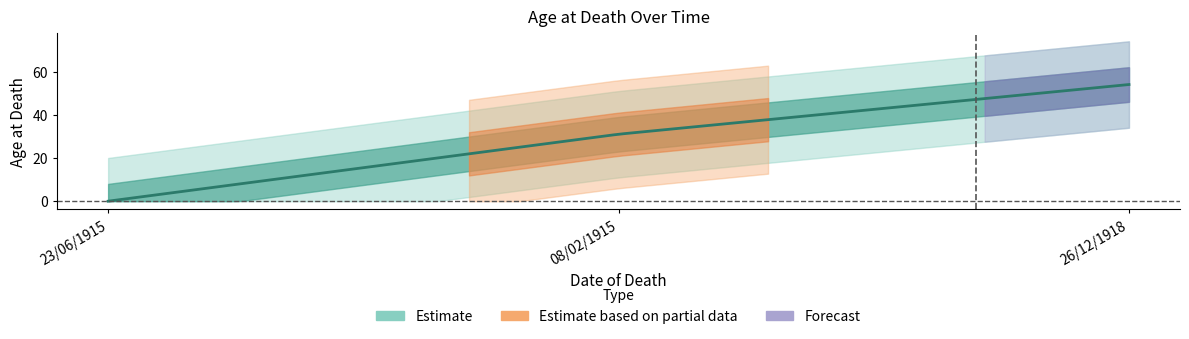

Rank the categories by value from lowest to highest.

23/06/1915, 08/02/1915, 26/12/1918